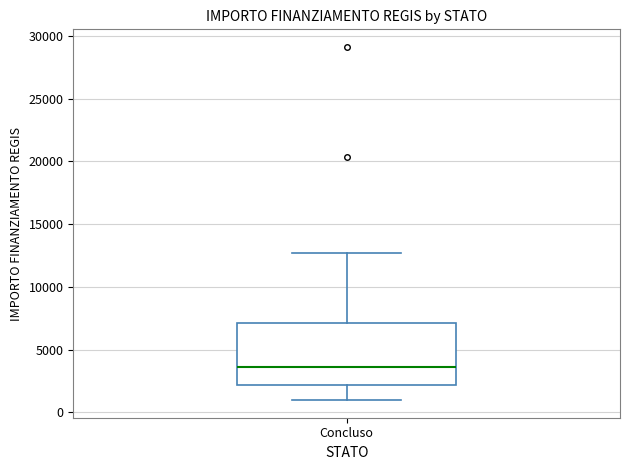

Transcribe this box plot: give where the median line is, the range the box spans, and where the two whiskers end, as read against the y-axis. The values are not printed on the chart, so give them approximately, as read against the axis.

median 3500, box 2000 to 7000, whiskers 1000 to 12500